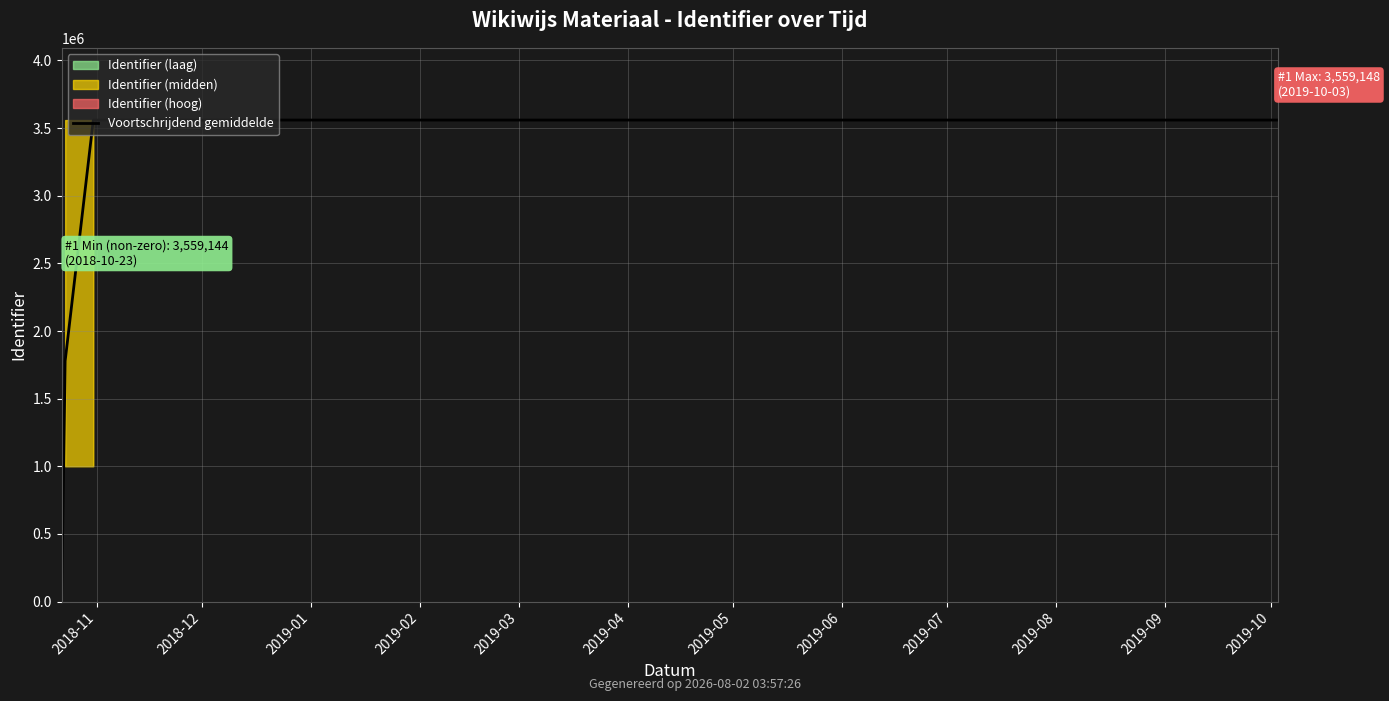

At which category does the chart reach its minimum across all series?

2018-11